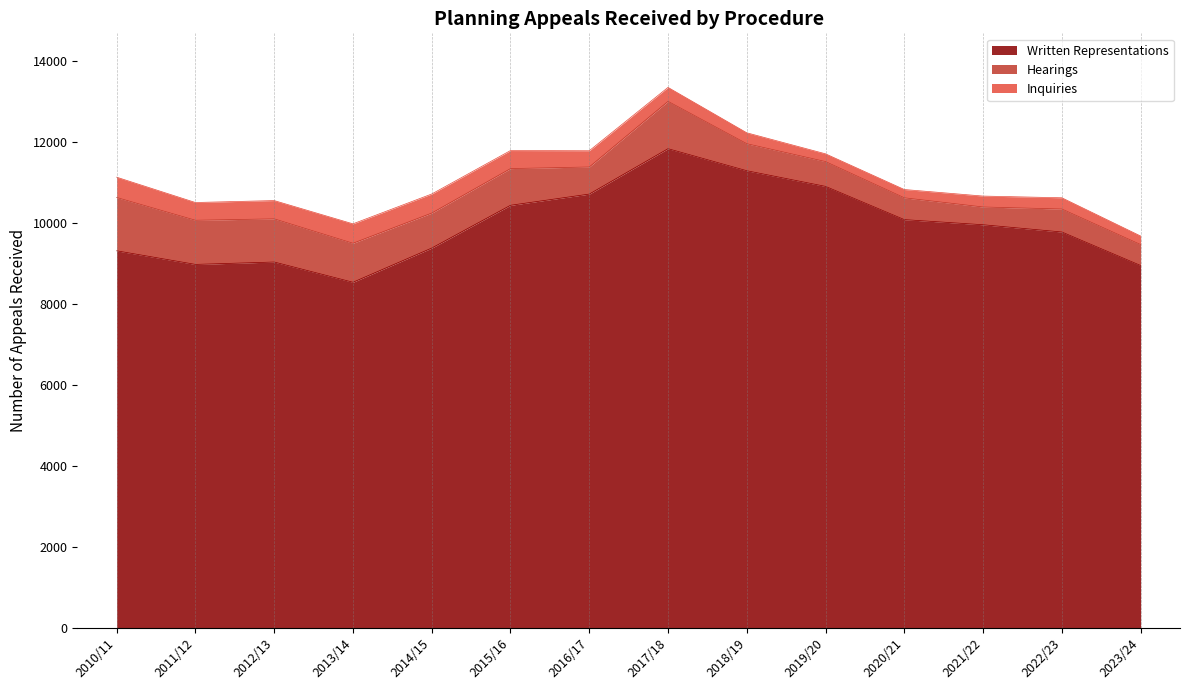

Which label corresponds to the smallest value in the chart?

2019/20